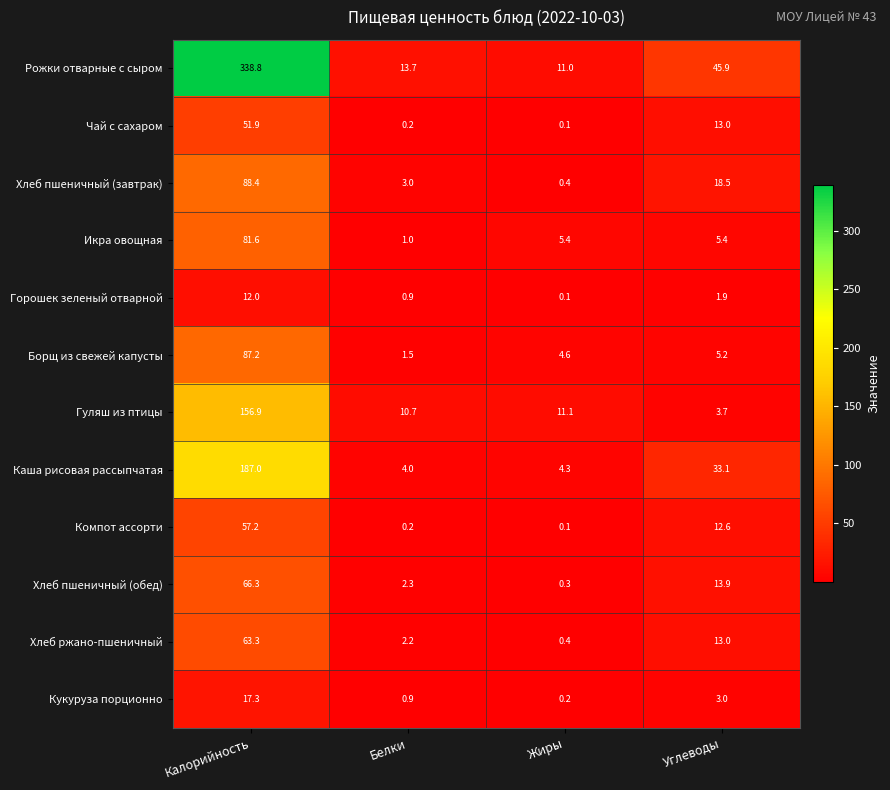

Where is Рожки отварные с сыром nearest to the value 174?

Углеводы